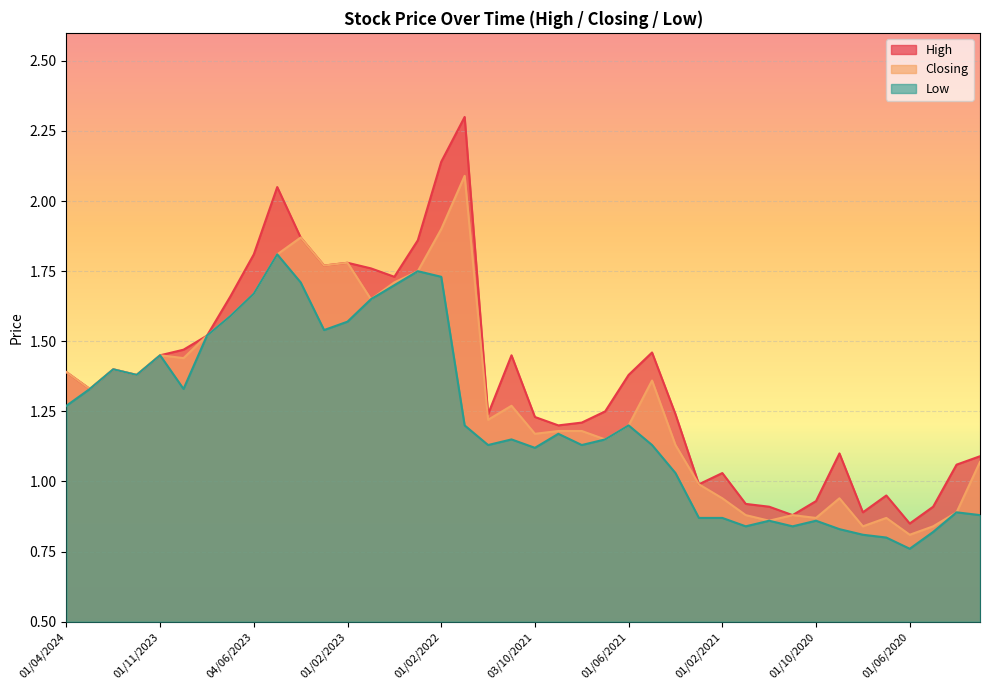

How many lines are shown in the chart?

3